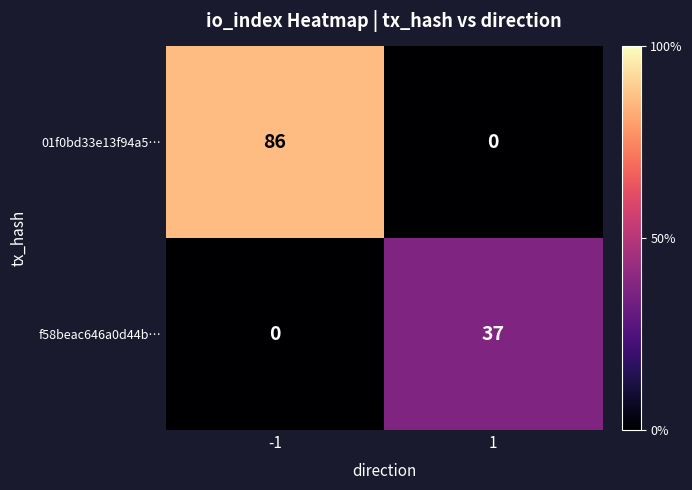

Rank the series by their average value, from lowest to highest.

f58beac646a0d44b…, 01f0bd33e13f94a5…